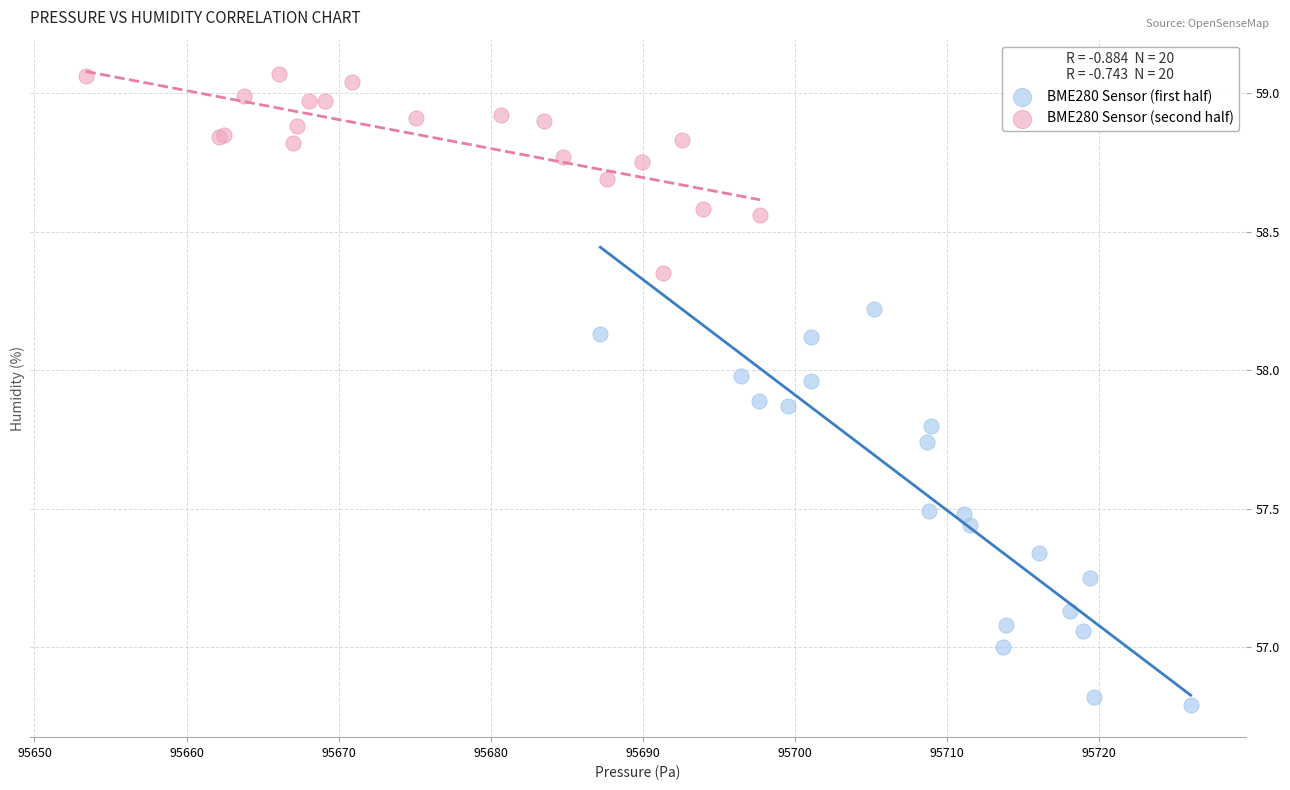

Which series has the largest Y range (max minus min)?

BME280 Sensor (first half)